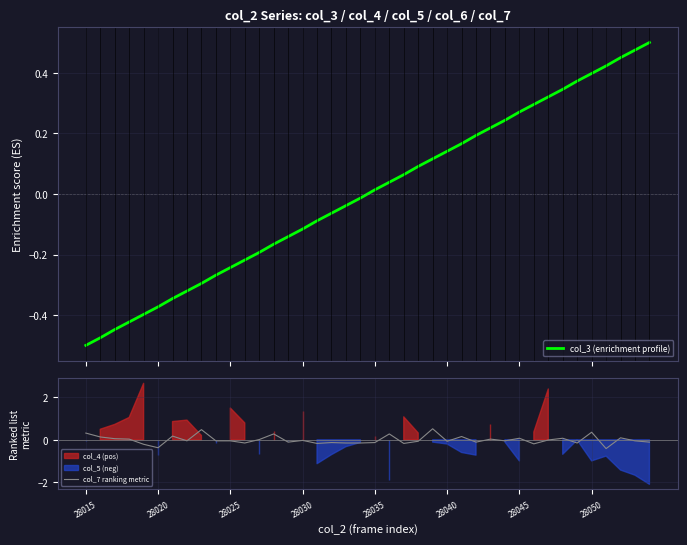

The value of col_7 ranking metric at 28025 is -0.0. True or false?

True